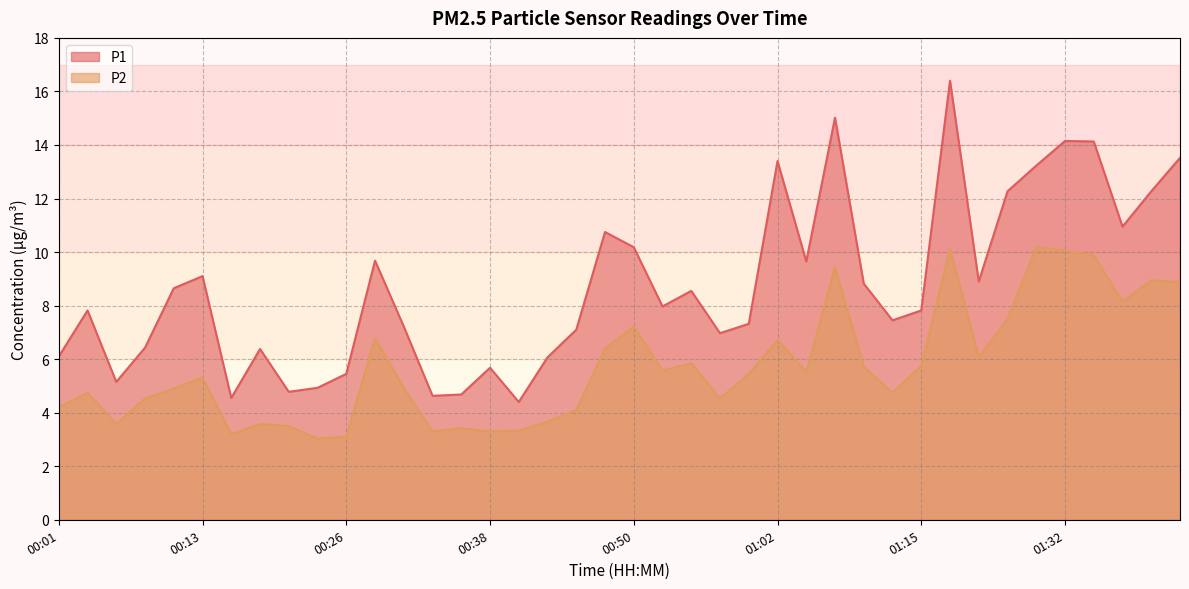

What are all the series names shown in the legend?

P1, P2